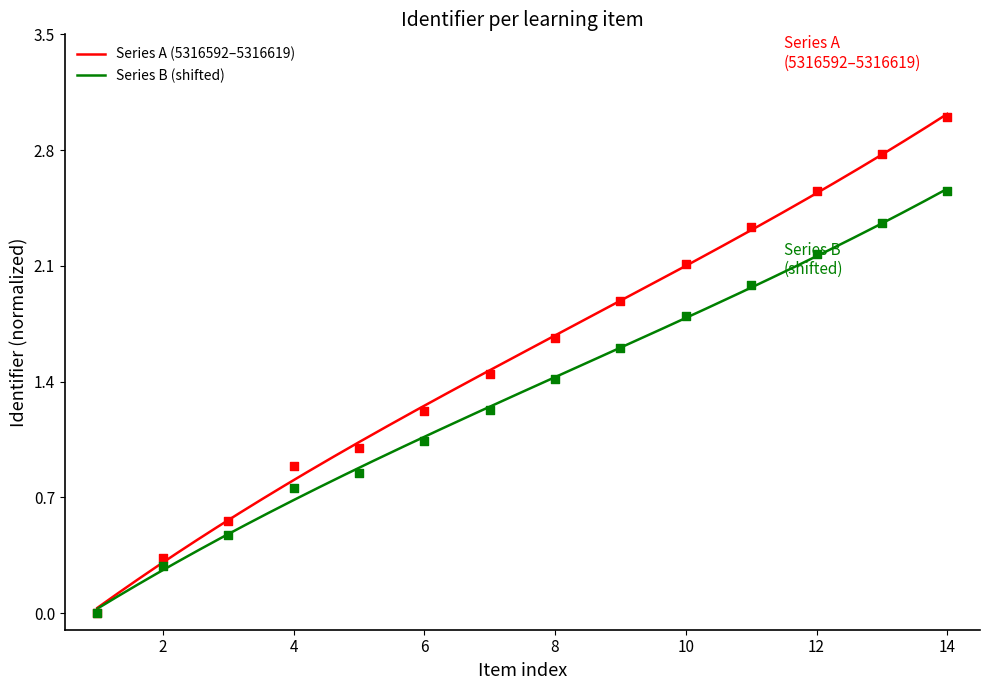

The Series B (shifted) series shows 0.9 at 4. True or false?

False